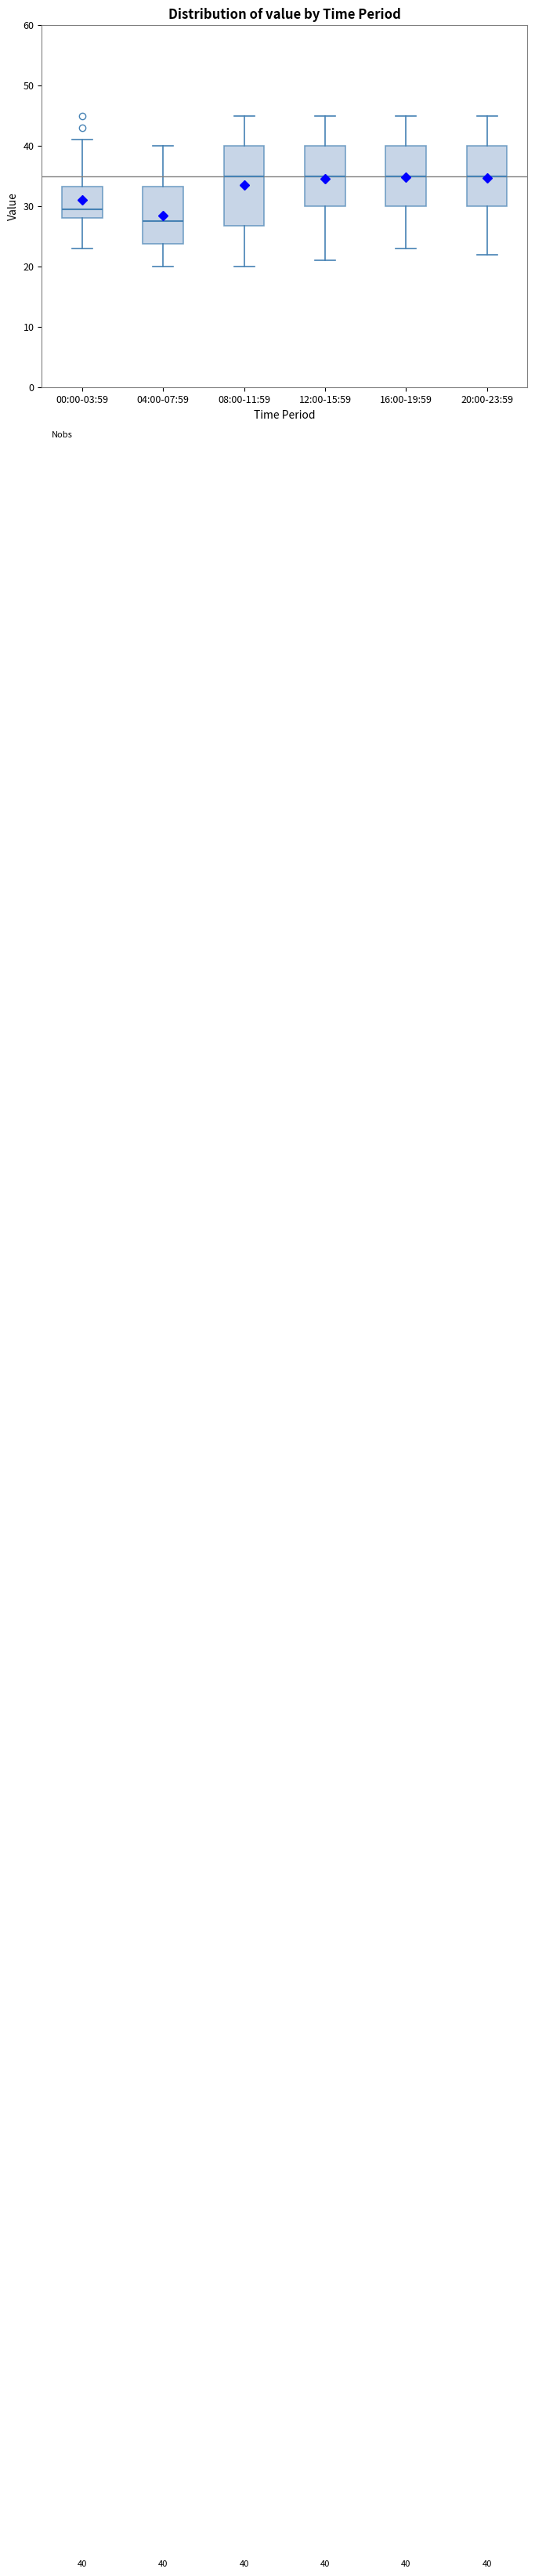

Which box has the lowest median line?

04:00-07:59